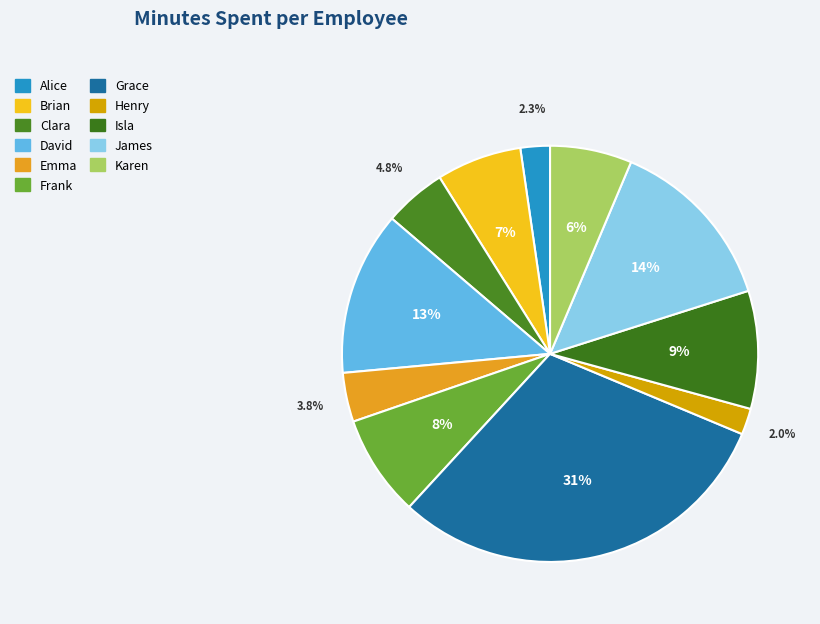

To the nearest percent, what percentage of the pie is Brian?

7%